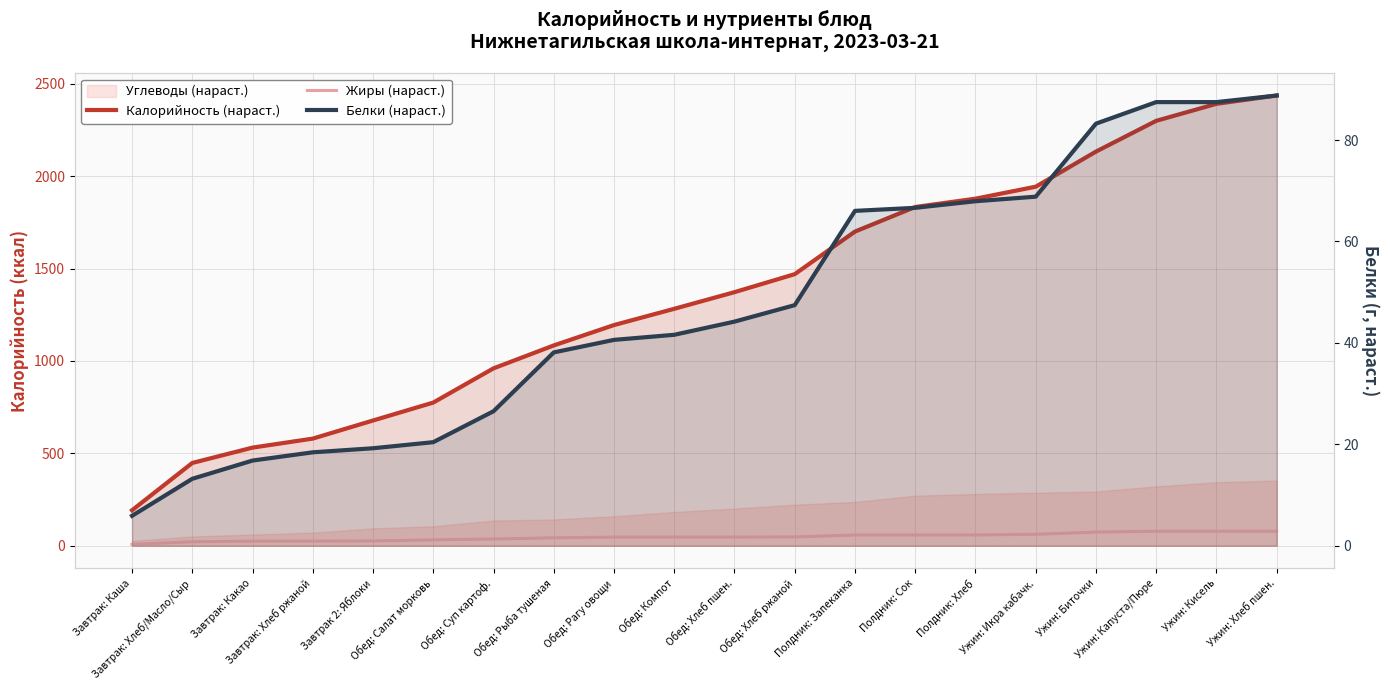

Reading left to right, list all the values displayed in this chart.

Калорийность (нараст.): 192.0	448.0	531.0	579.8	677.8	774.8	960.0	1084.0	1194.2	1282.2	1372.2	1469.7	1700.2	1833.2	1878.2	1943.0	2132.9	2299.4	2391.4	2436.4
Жиры (нараст.): 7.2	21.5	24.8	25.0	25.8	31.8	36.5	42.8	46.8	46.9	47.1	47.6	58.1	58.1	58.2	61.9	73.7	78.4	78.4	78.5
Белки (нараст.): 5.9	13.2	16.8	18.4	19.2	20.4	26.5	38.1	40.6	41.6	44.2	47.5	66.0	66.6	67.9	68.8	83.2	87.5	87.5	88.8